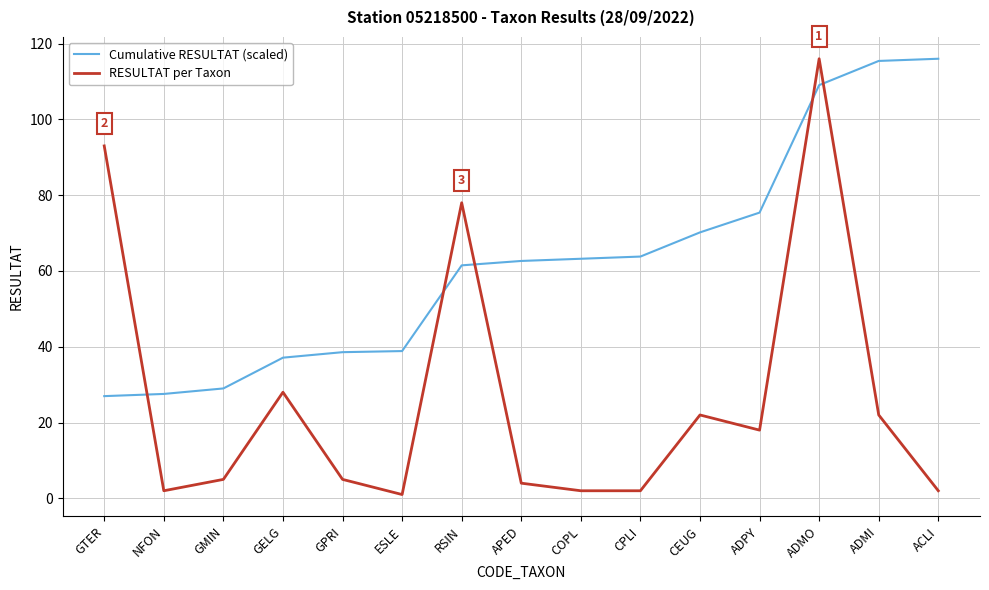

Which series has the largest range (max minus min)?

RESULTAT per Taxon